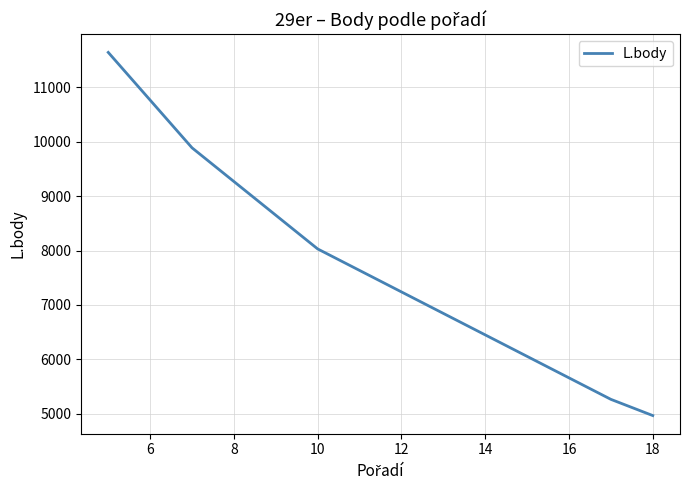

What is the minimum value shown in the chart?

4967